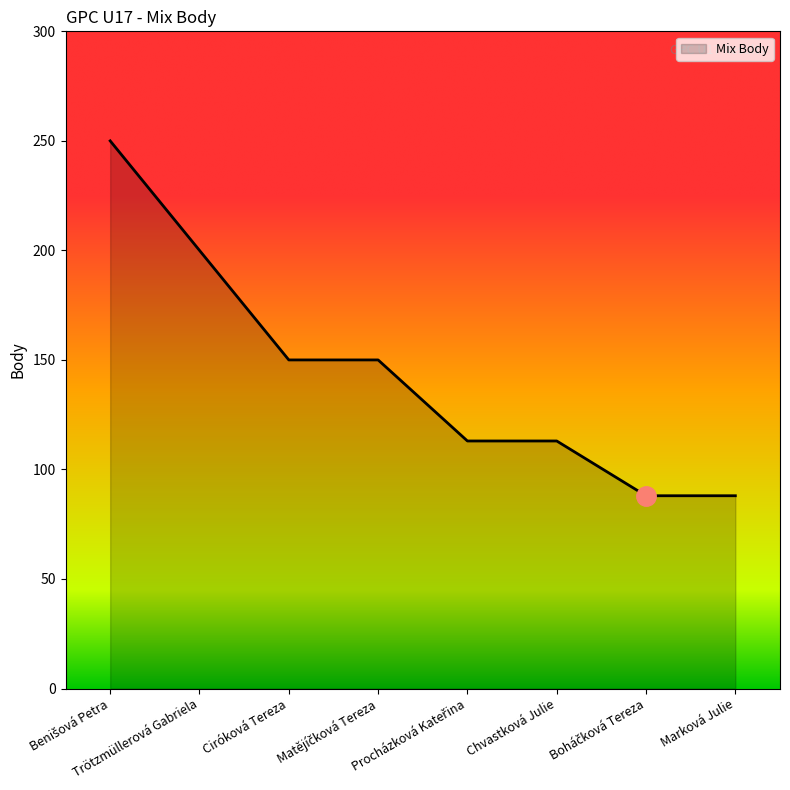

True or false: there are more than 2 points higher than both neighbors.

False